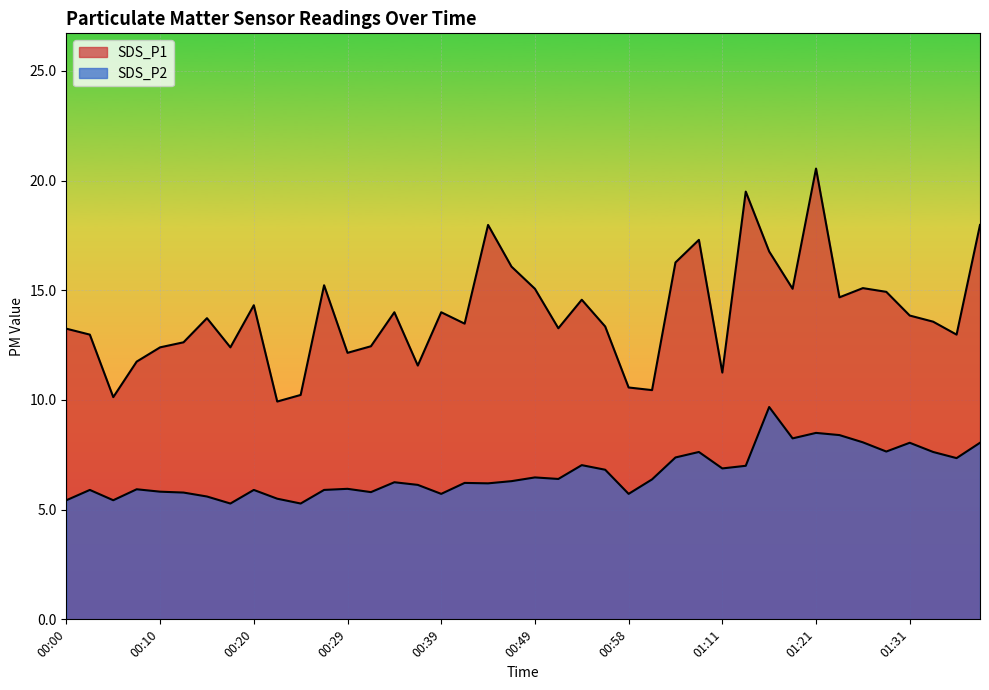

Between 00:27 and 01:16, which is larger?

01:16